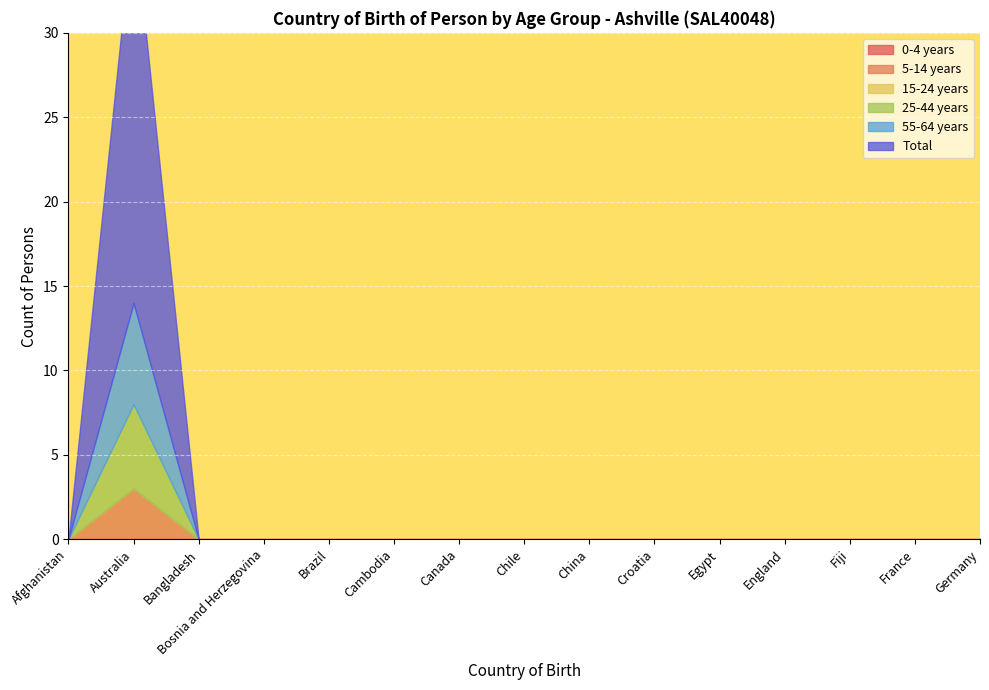

At which label does 15-24 years reach its peak?

Afghanistan